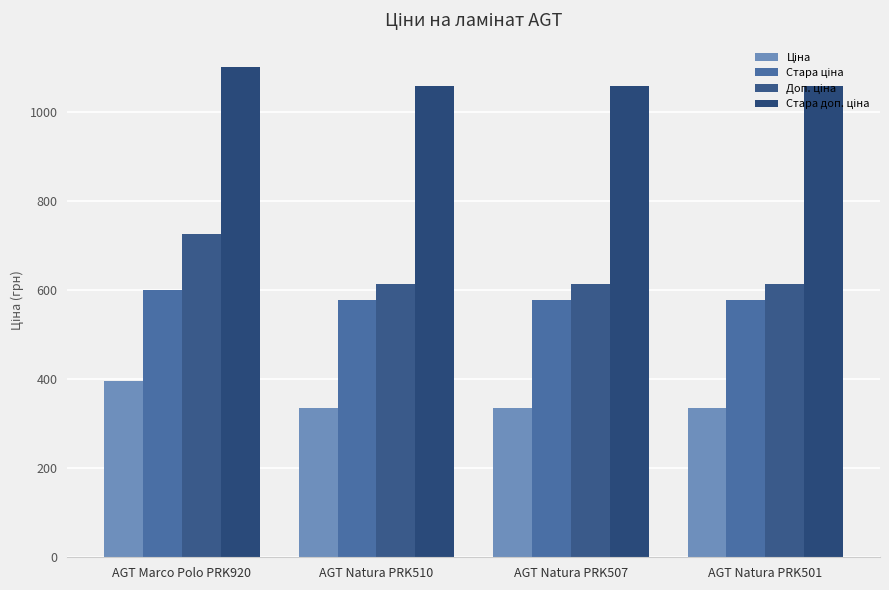

How many data points does each series have?

4